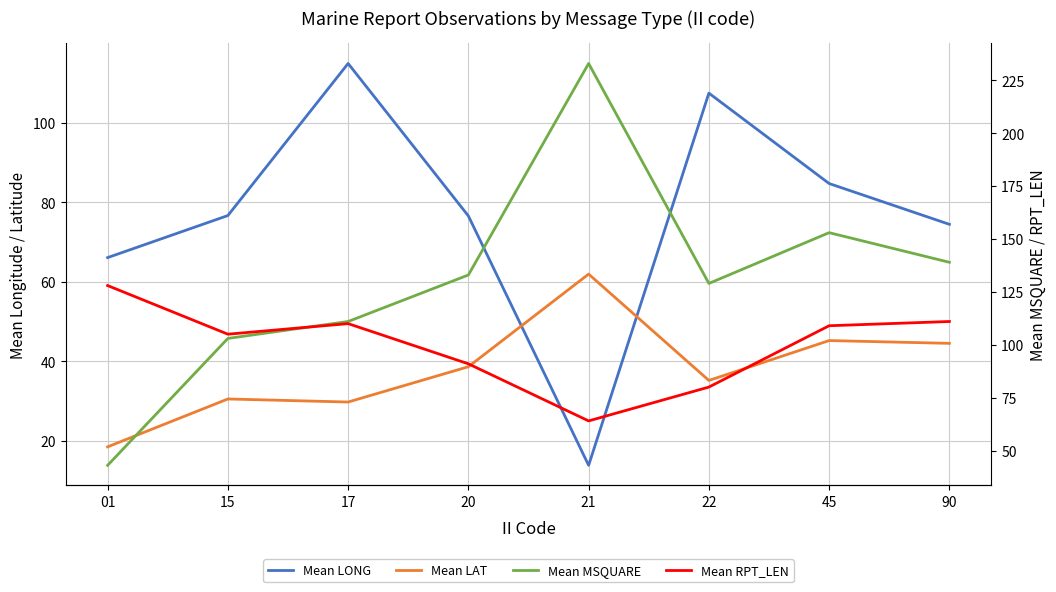

True or false: Mean MSQUARE has more than 0 interior local peaks.

True